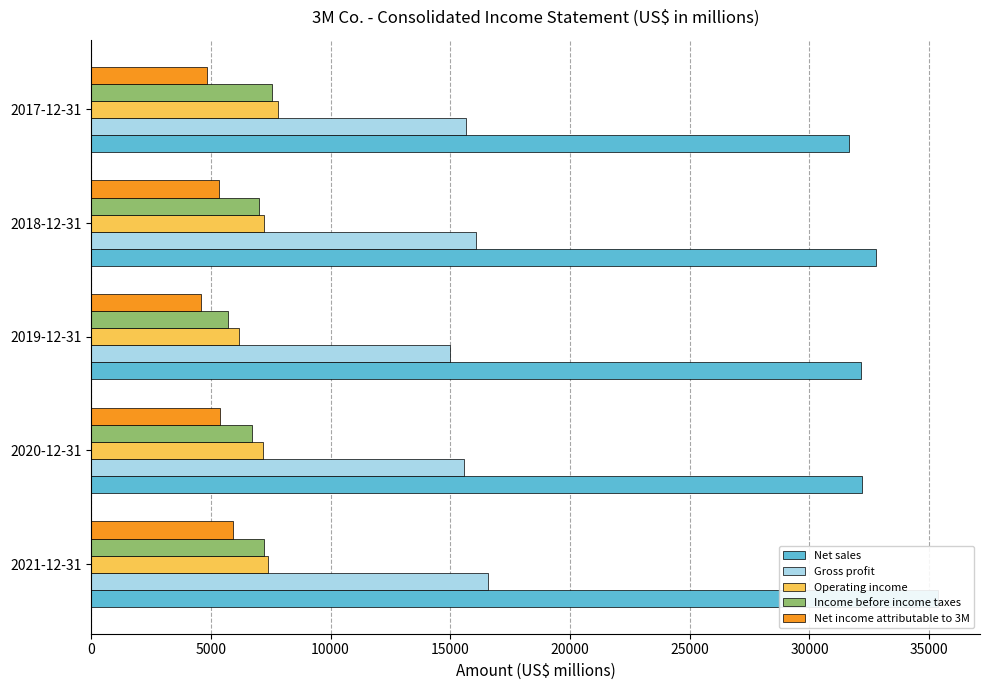

What is the value of the Net income attributable to 3M bar at the 4th from the left?

5349